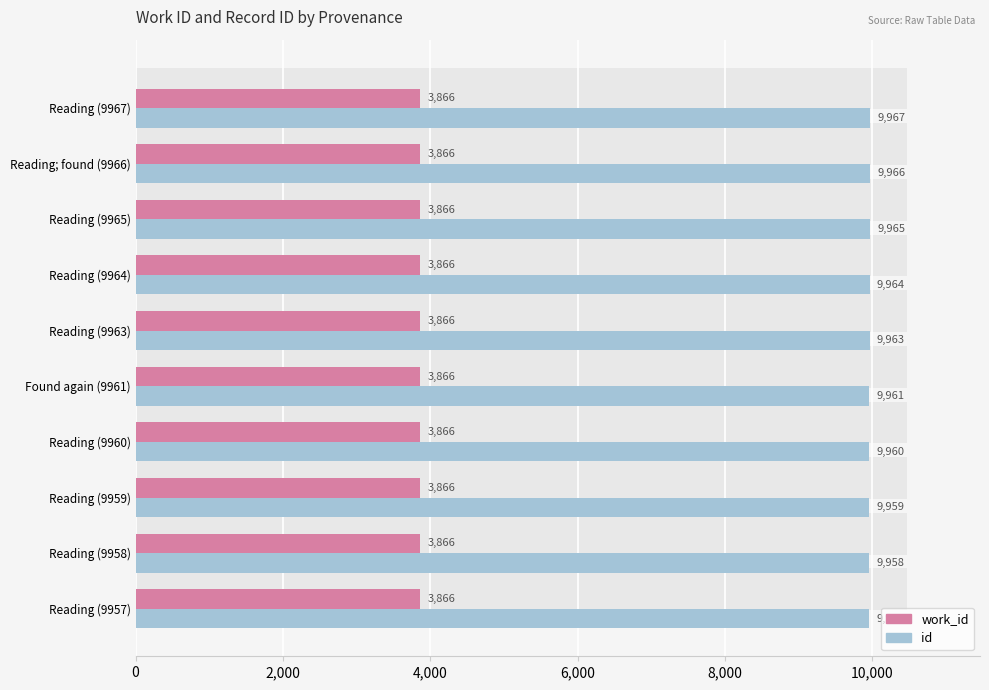

How many groups of bars are there?

10